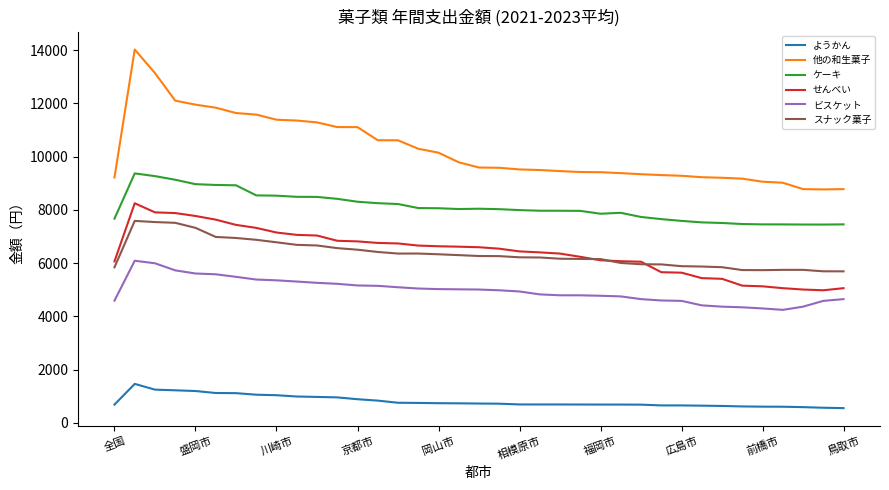

Which series has the largest total across all categories?

他の和生菓子